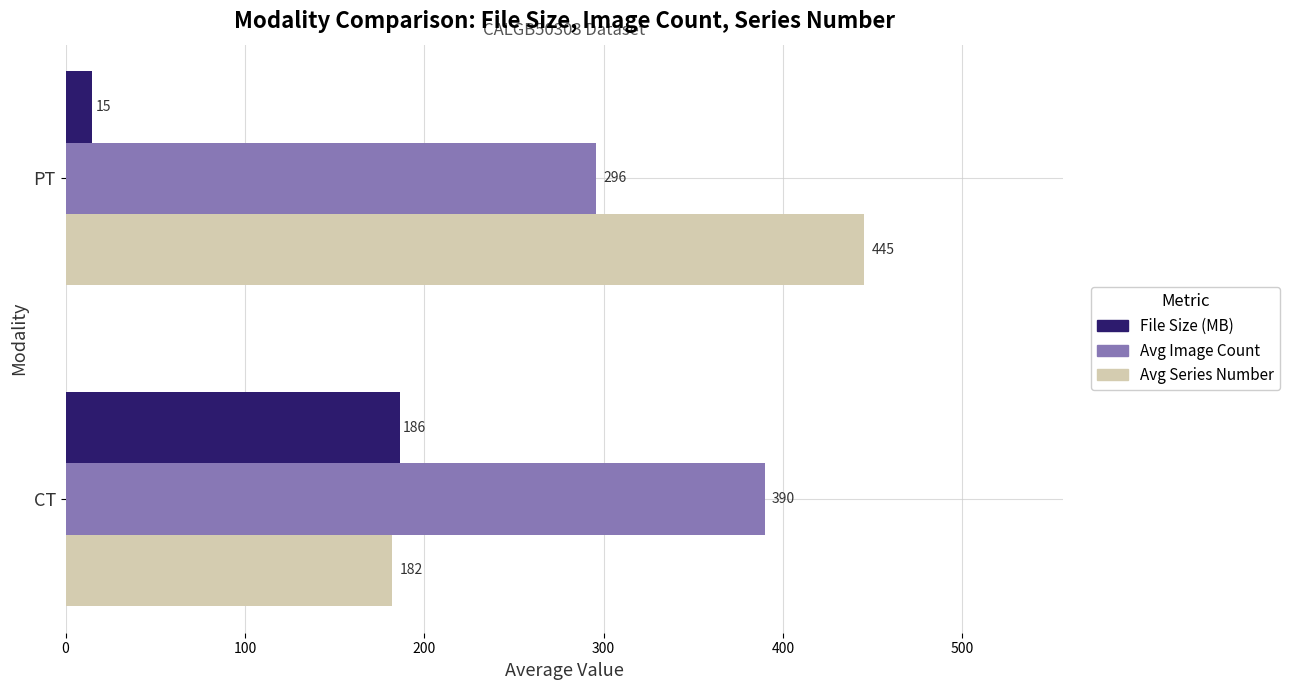

The File Size (MB) series shows 55.3 at CT. True or false?

False